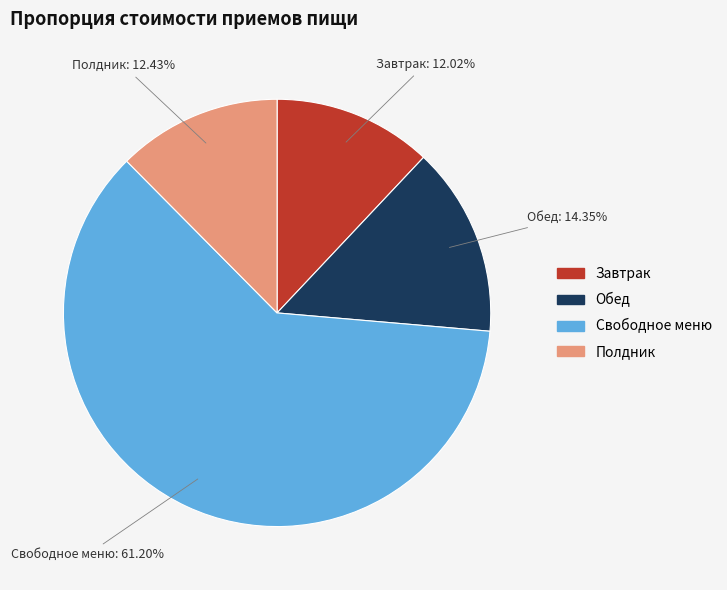

What is the ratio of the value at Свободное меню to the value at Полдник?

4.9